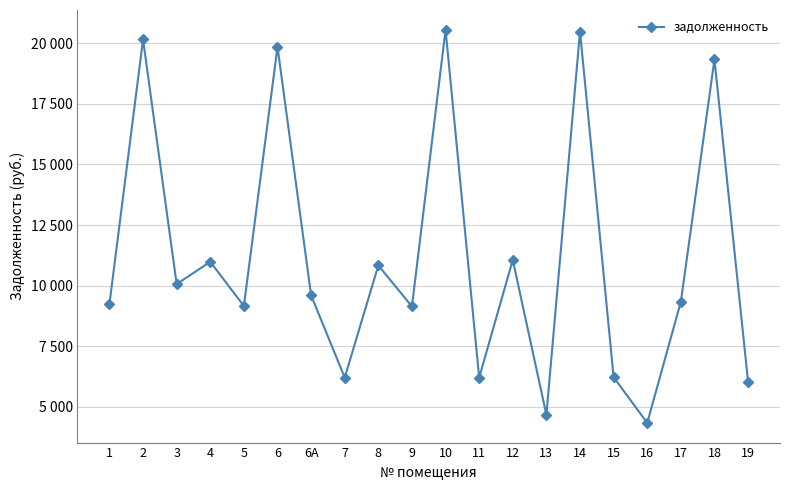

What is the approximate value at 5?

9158.4